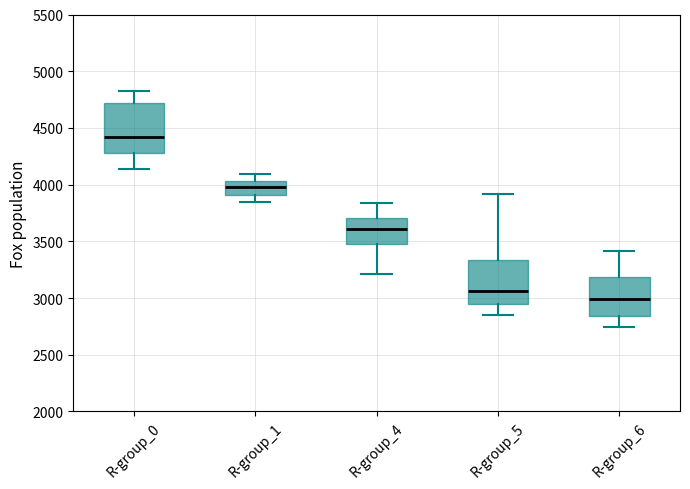

Reading left to right, read every box against the y-axis: the position of its median line, the range the box covers, and the ends of its whiskers. The values are not printed on the chart, so give them approximately, as read against the axis.

R-group_0: median 4400, box 4300 to 4700, whiskers 4150 to 4850
R-group_1: median 4000, box 3900 to 4050, whiskers 3850 to 4100
R-group_4: median 3600, box 3450 to 3700, whiskers 3200 to 3850
R-group_5: median 3050, box 2950 to 3350, whiskers 2850 to 3900
R-group_6: median 3000, box 2850 to 3200, whiskers 2750 to 3400